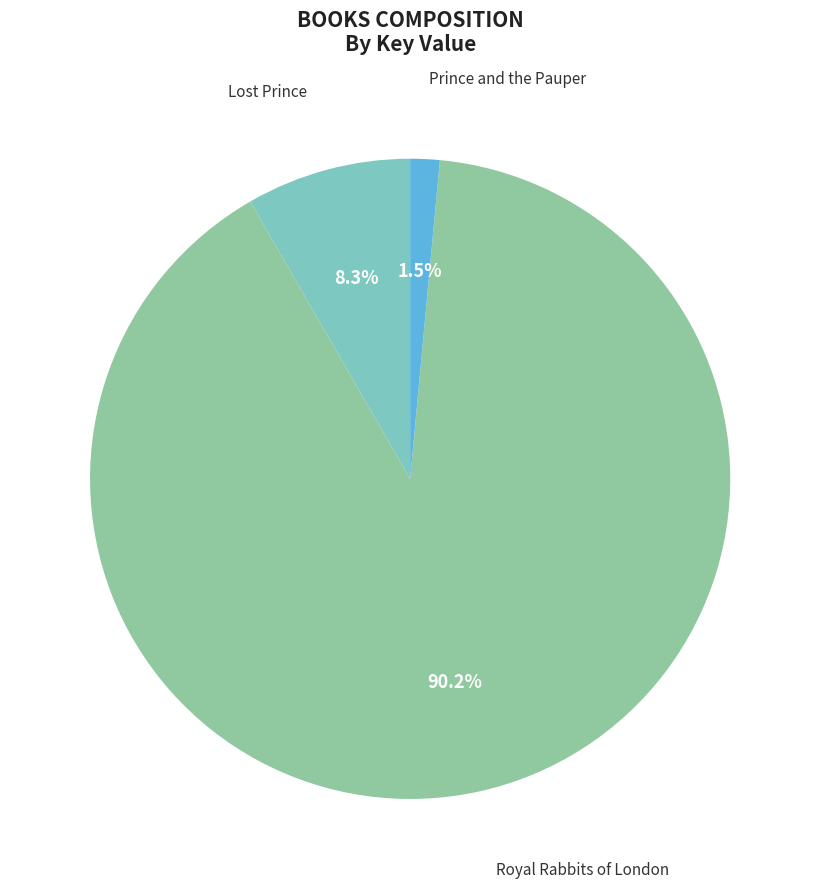

To the nearest percent, what is the difference between the Royal Rabbits of London and Prince and the Pauper slice percentages?

89%